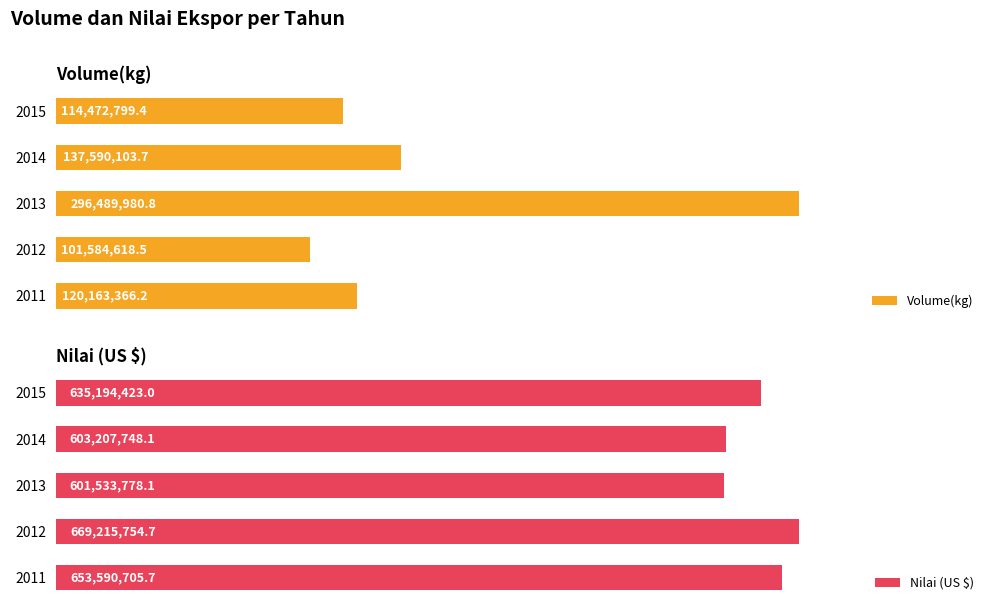

Reading left to right, what are all the values shown in this chart?

Volume(kg): 0=120163366.2	1=101584618.5	2=296489980.8	3=137590103.7	4=114472799.4
Nilai (US $): 0=653590705.7	1=669215754.7	2=601533778.1	3=603207748.1	4=635194423.0